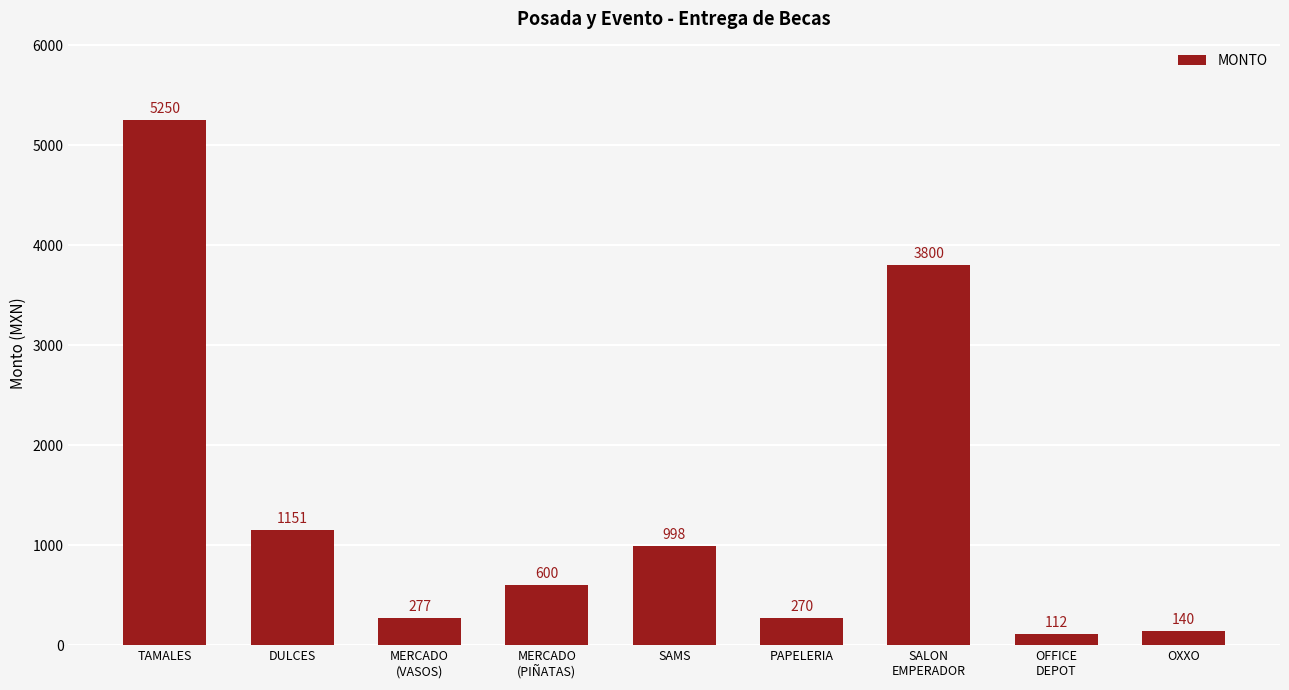

What is the sum of all values?

12598